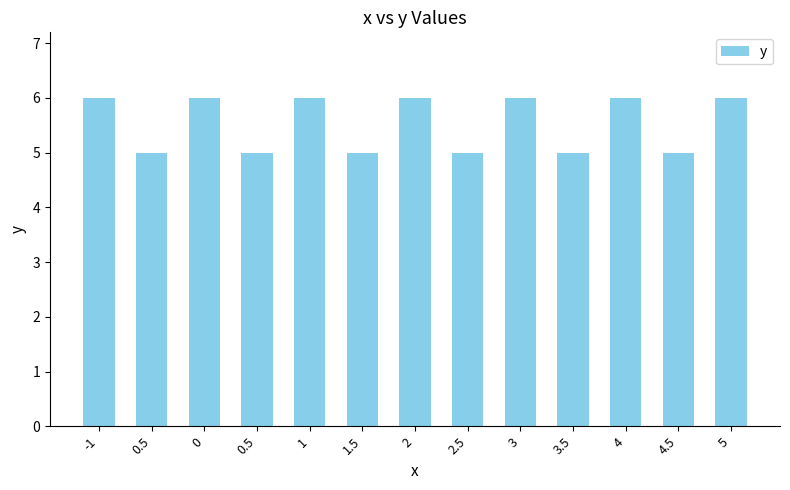

Does the chart contain stacked bars?

No